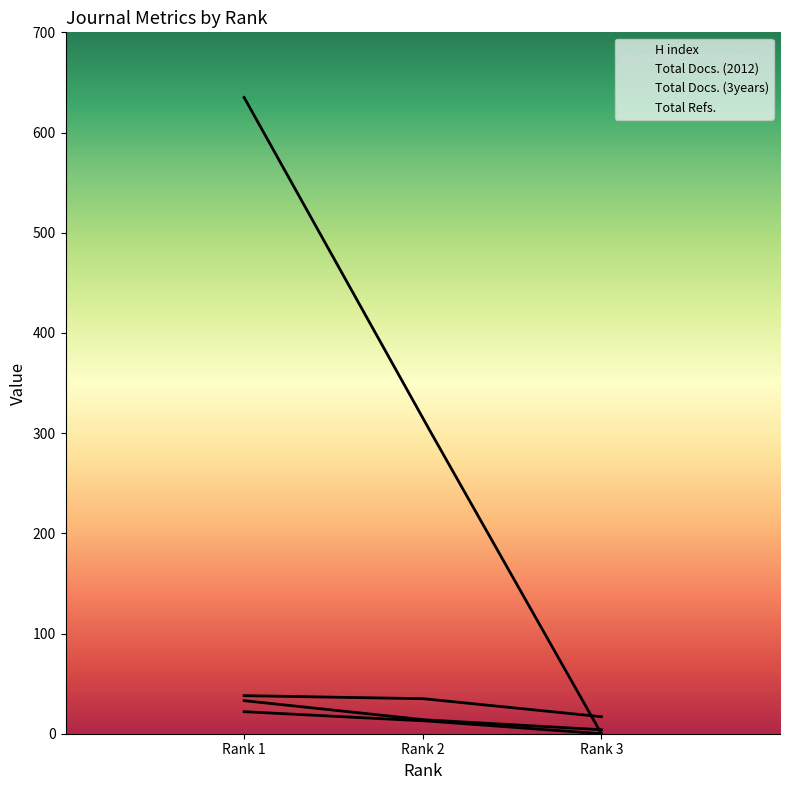

Which label corresponds to the largest value in the chart?

1